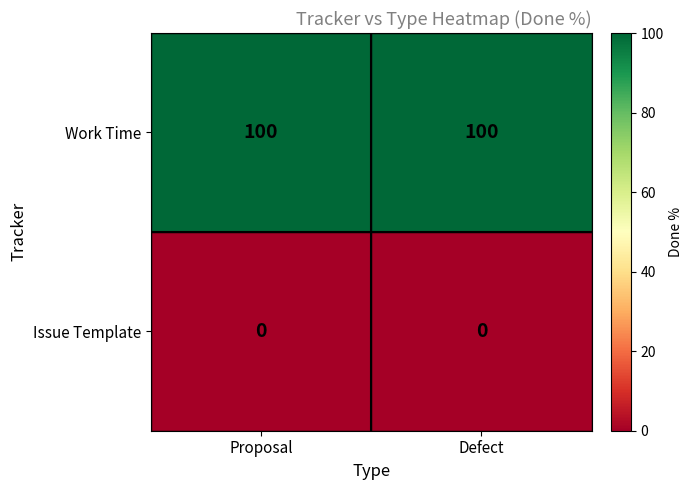

Which series has the largest total across all categories?

Work Time